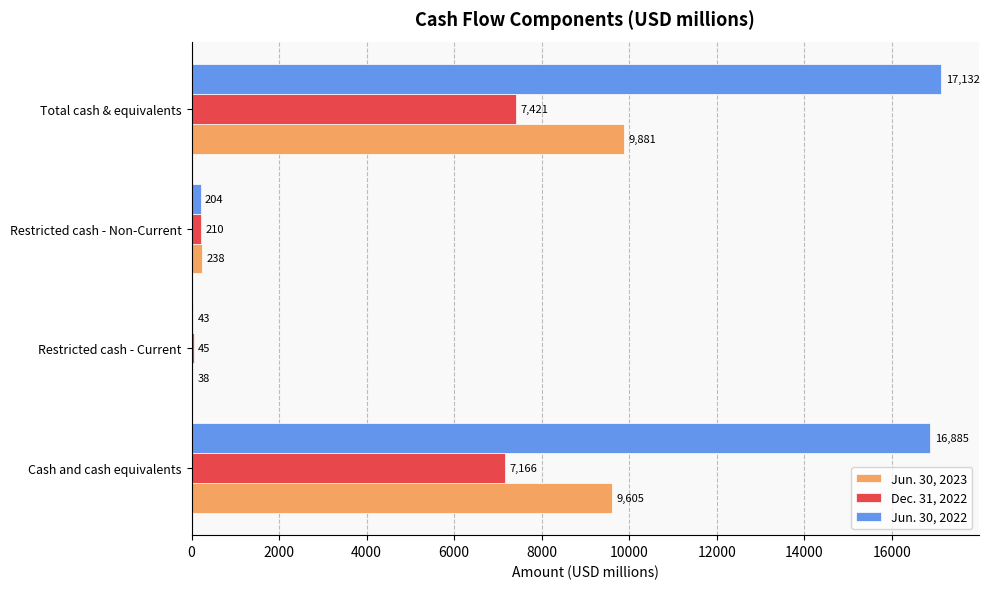

What is the maximum value for Jun. 30, 2023?

9881